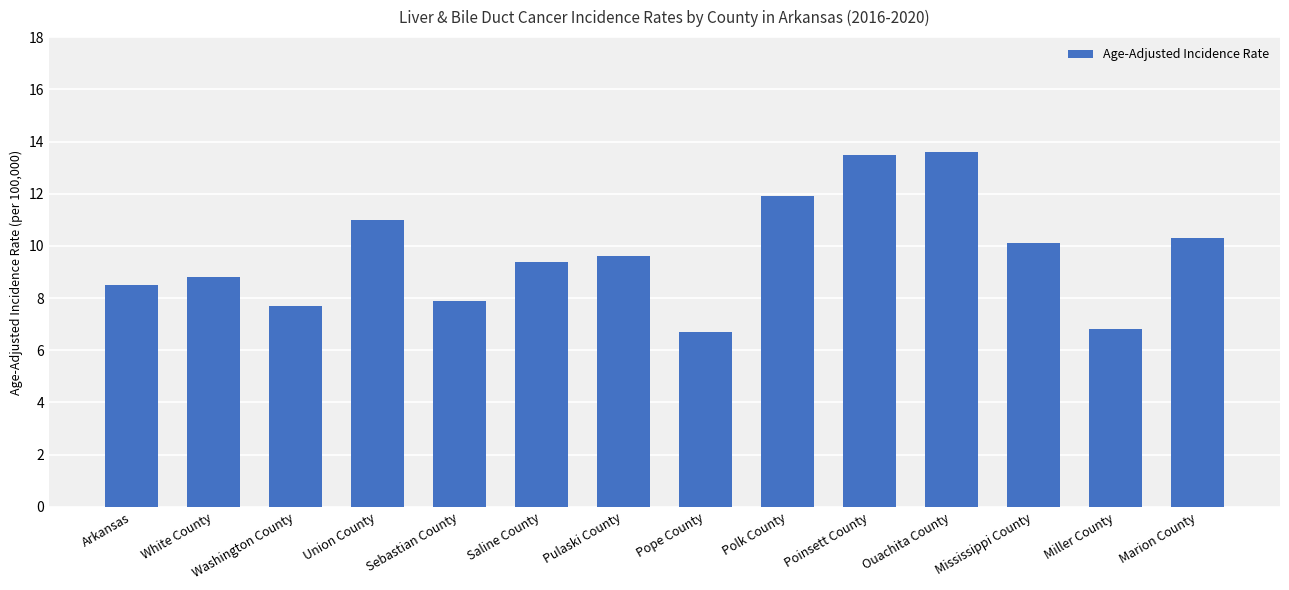

What is the greatest value displayed?

13.6